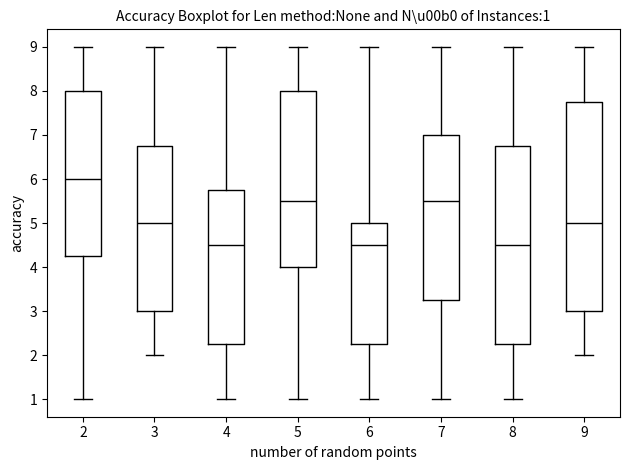

Comparing the boxes themselves (not the whiskers), which one is the tallest?

9